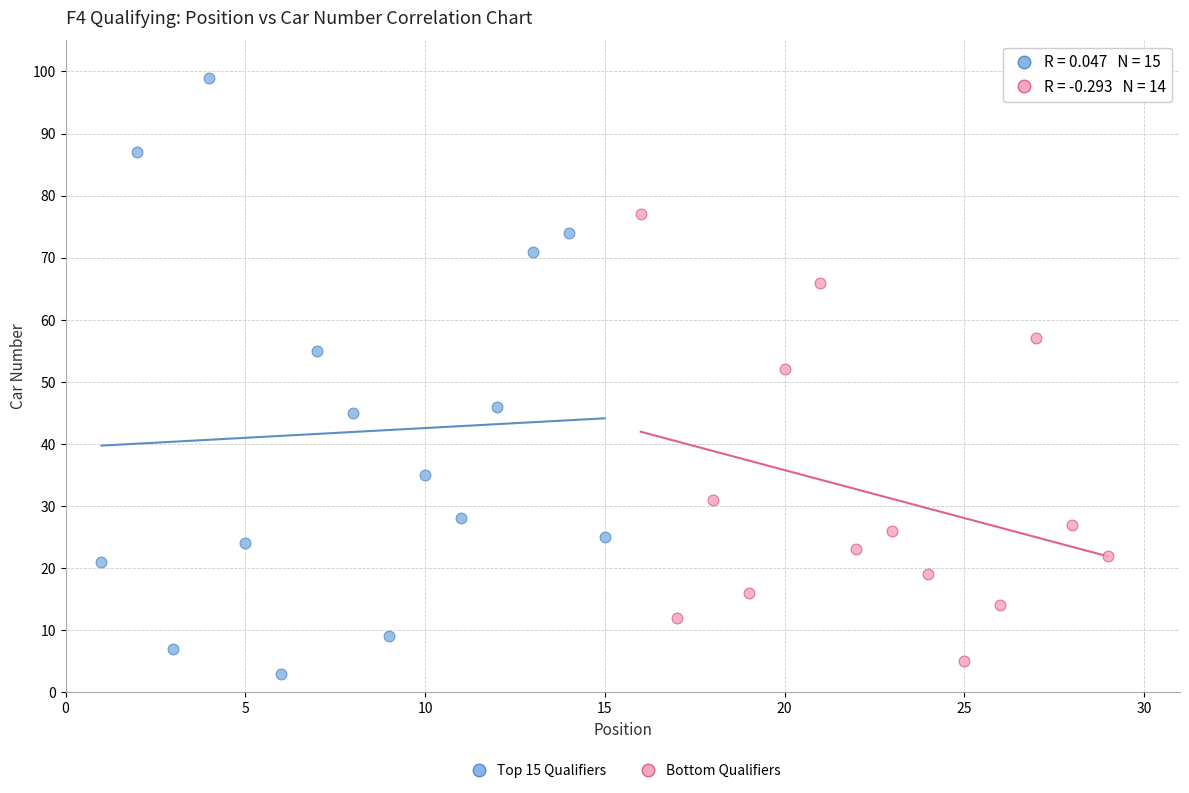

Which series has the largest Y range (max minus min)?

Top 15 Qualifiers